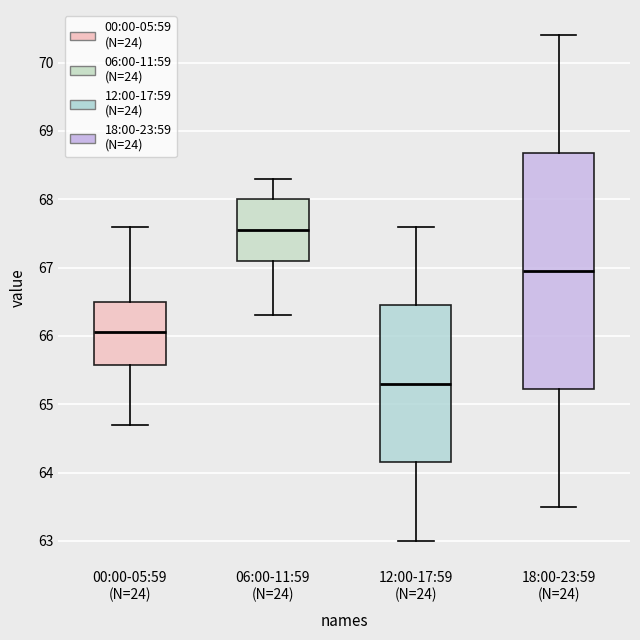

Reading left to right, transcribe this box plot: for each box, give where its median line is, the range the box spans, and where its two whiskers end, as read against the y-axis. The values are not printed on the chart, so give them approximately, as read against the axis.

00:00-05:59 (N=24): median 66.1, box 65.6 to 66.5, whiskers 64.7 to 67.6
06:00-11:59 (N=24): median 67.6, box 67.1 to 68.0, whiskers 66.3 to 68.3
12:00-17:59 (N=24): median 65.3, box 64.2 to 66.5, whiskers 63.0 to 67.6
18:00-23:59 (N=24): median 67.0, box 65.2 to 68.7, whiskers 63.5 to 70.4